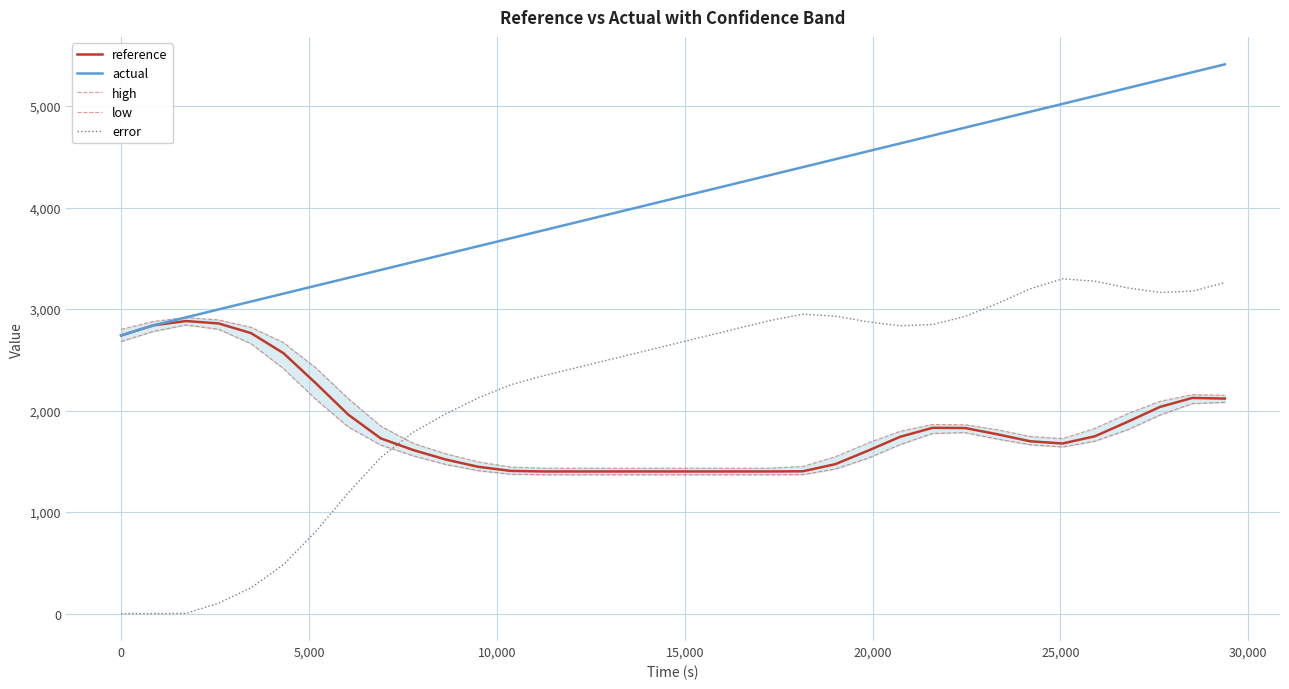

True or false: error and actual intersect in this chart.

False